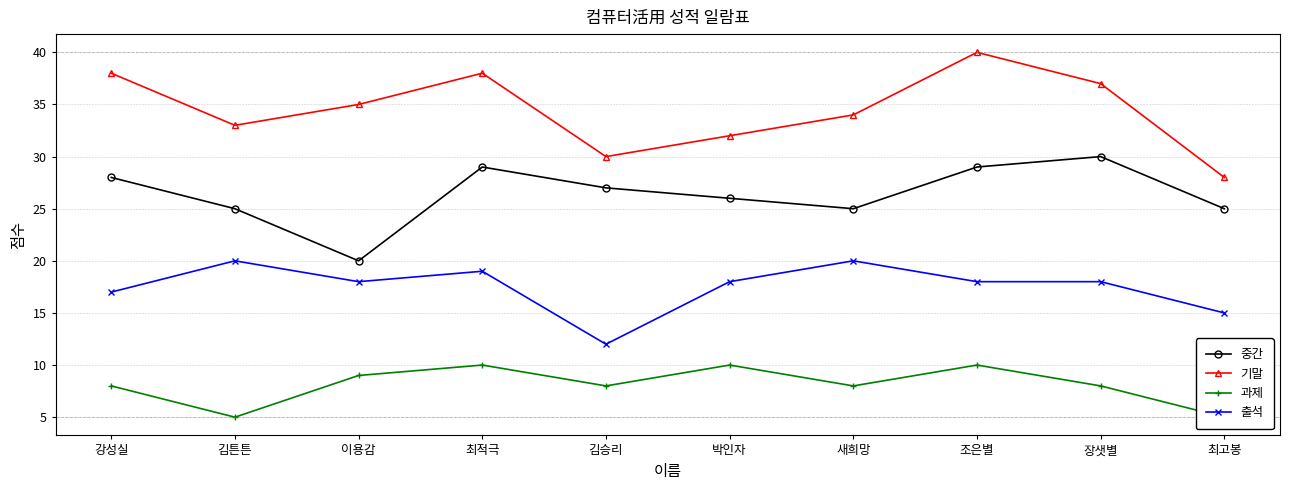

What is the label of the 4th point from the left?

최적극